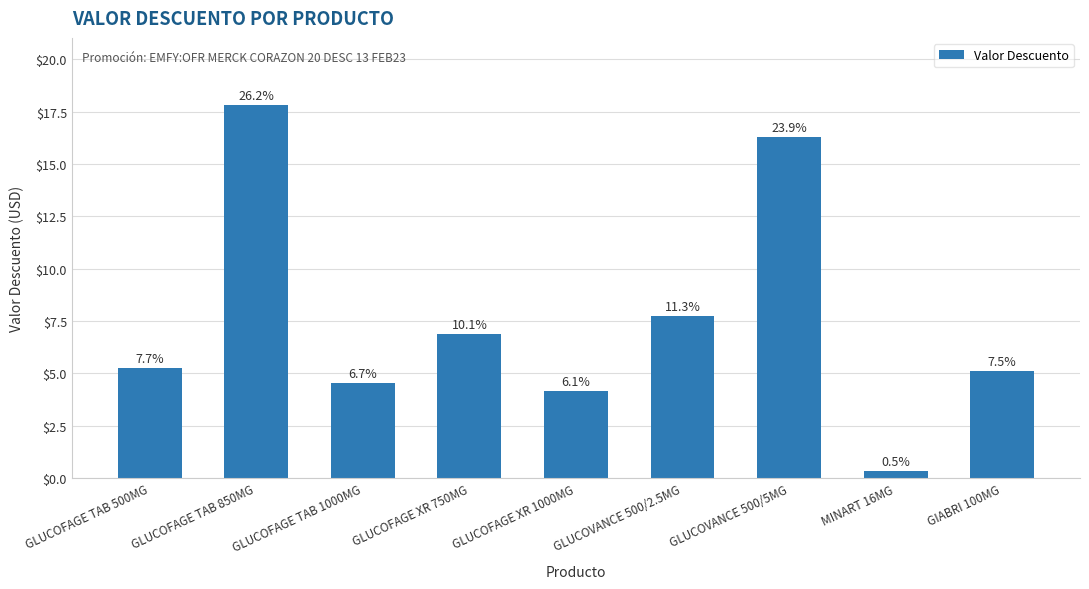

What is the label of the 5th bar from the left?

GLUCOFAGE XR 1000MG